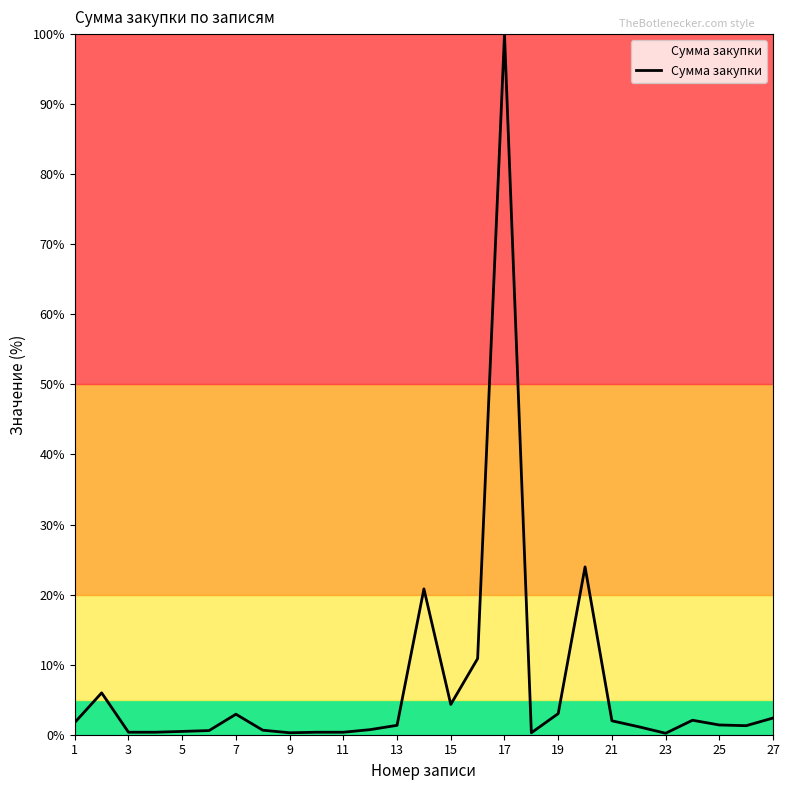

What is the maximum value shown in the chart?

100.0